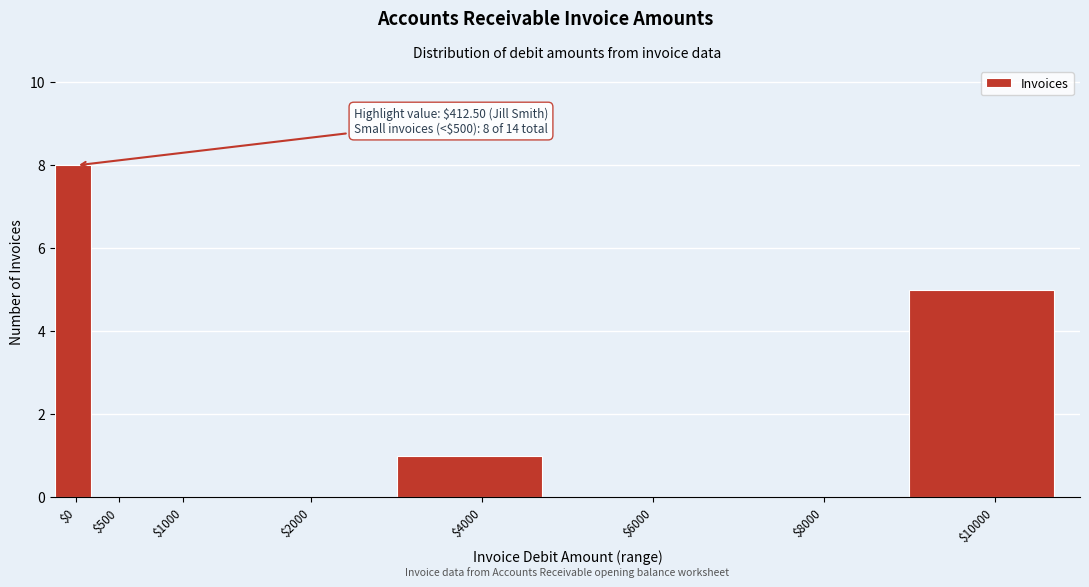

True or false: the data shows 0 at $1000.

True